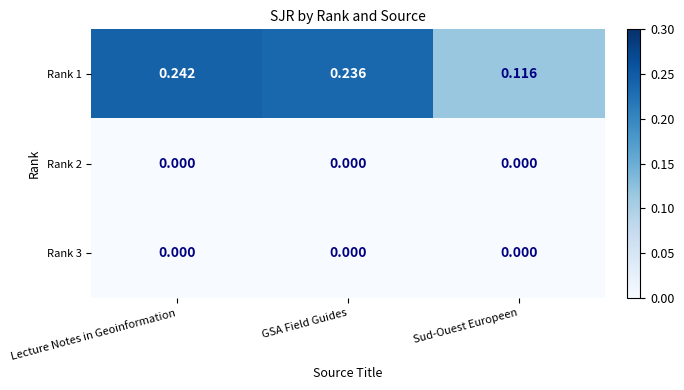

At which category is the sum across all series the highest?

Lecture Notes in Geoinformation